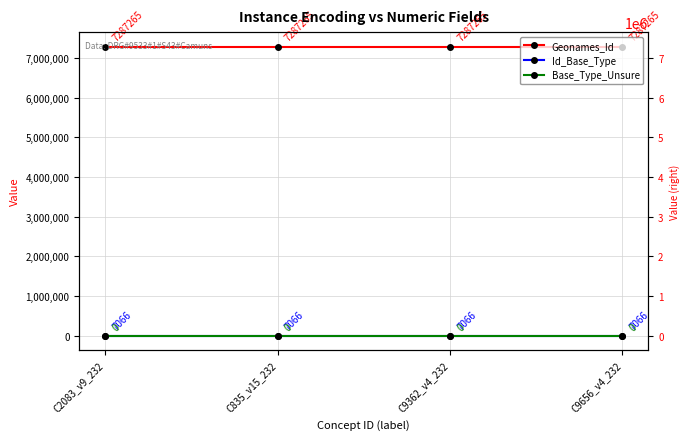

Reading left to right, extract all data points from this chart.

Geonames_Id: 7287265	7287265	7287265	7287265
Id_Base_Type: 7066	7066	7066	7066
Base_Type_Unsure: 0	0	0	0